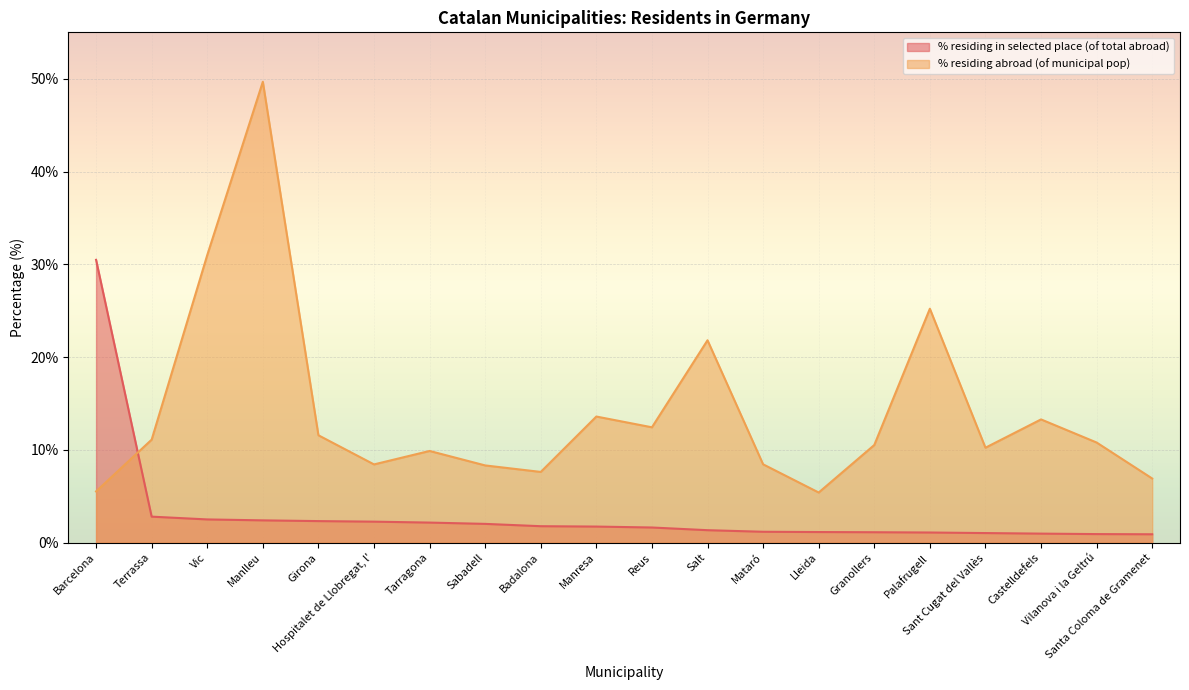

Rank the series at Sabadell from lowest to highest value.

% residing in selected place (of total abroad), % residing abroad (of municipal pop)